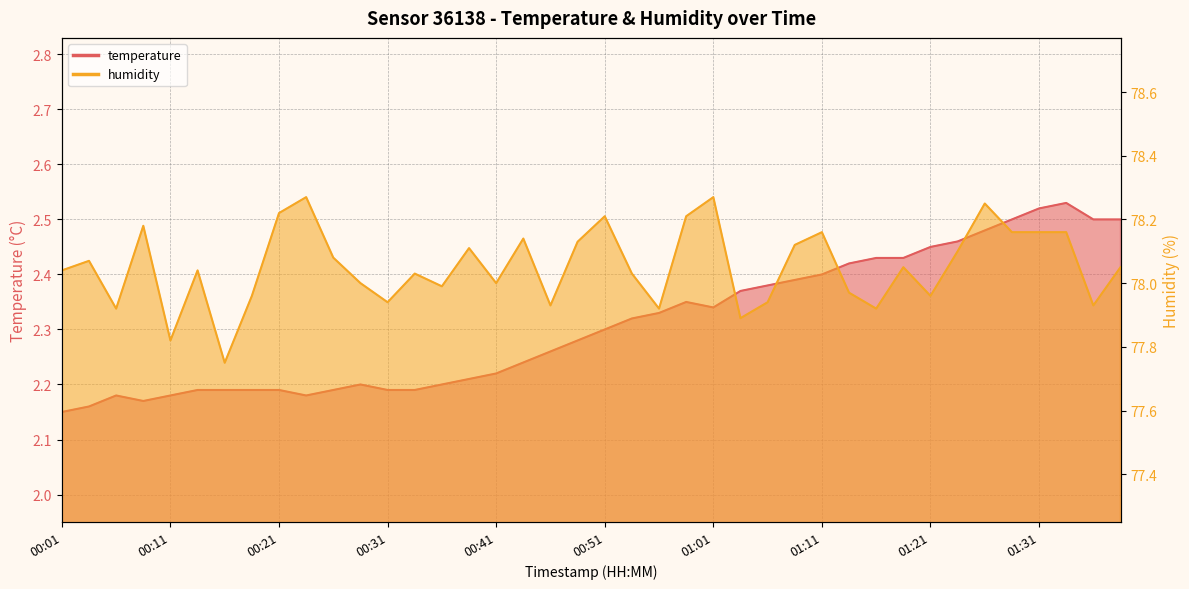

What is the smallest value displayed?

2.1